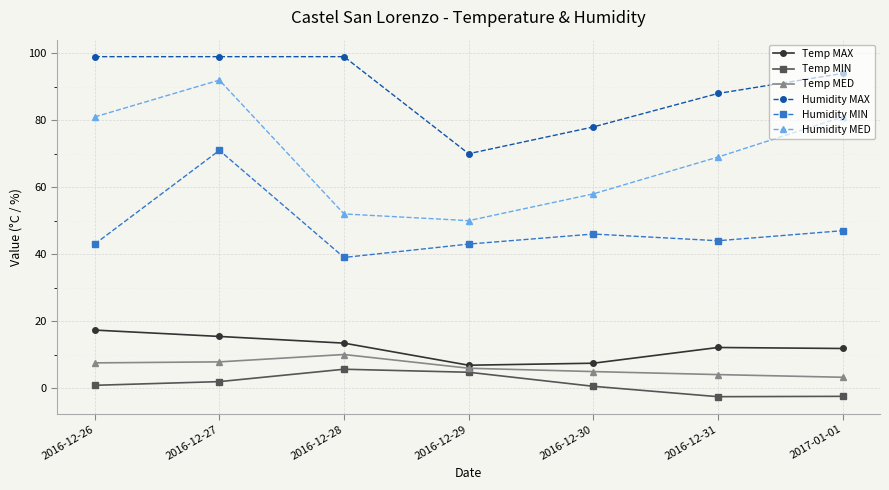

At which category does Humidity MIN reach its first local valley?

2016-12-28